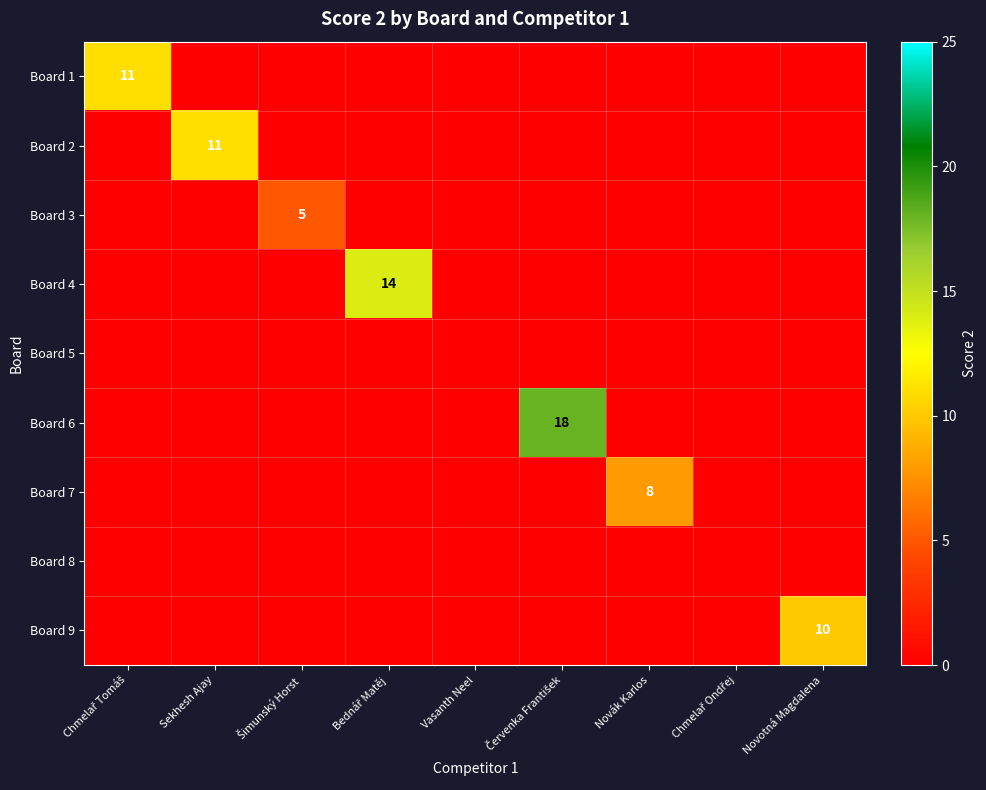

Is the value of Board 8 at Šimunský Horst greater than the value of Board 1 at Novák Karlos?

No